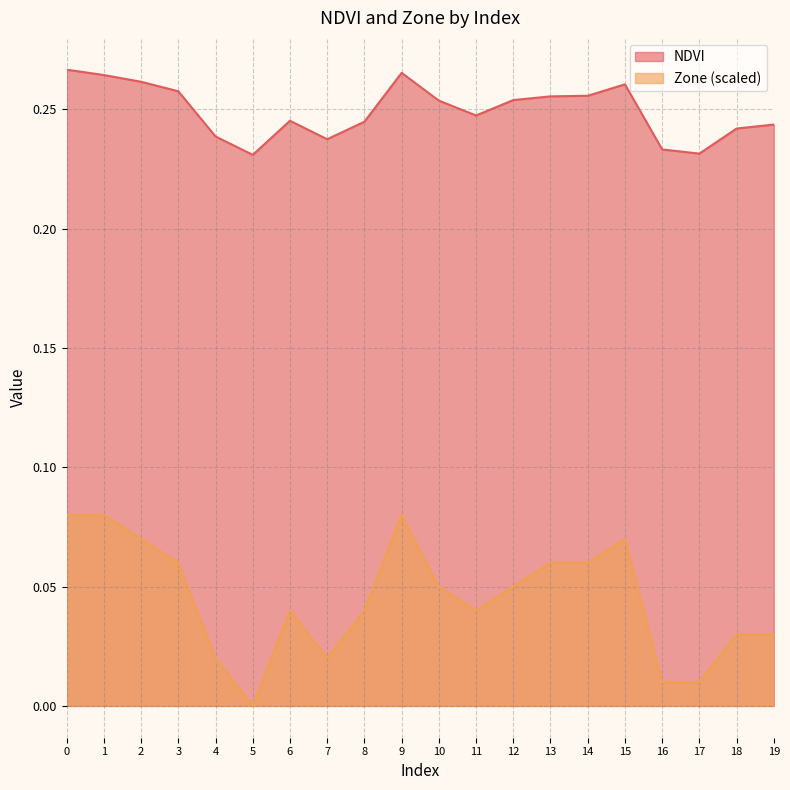

What is the difference between the second highest and second lowest values in the Zone series?

0.1